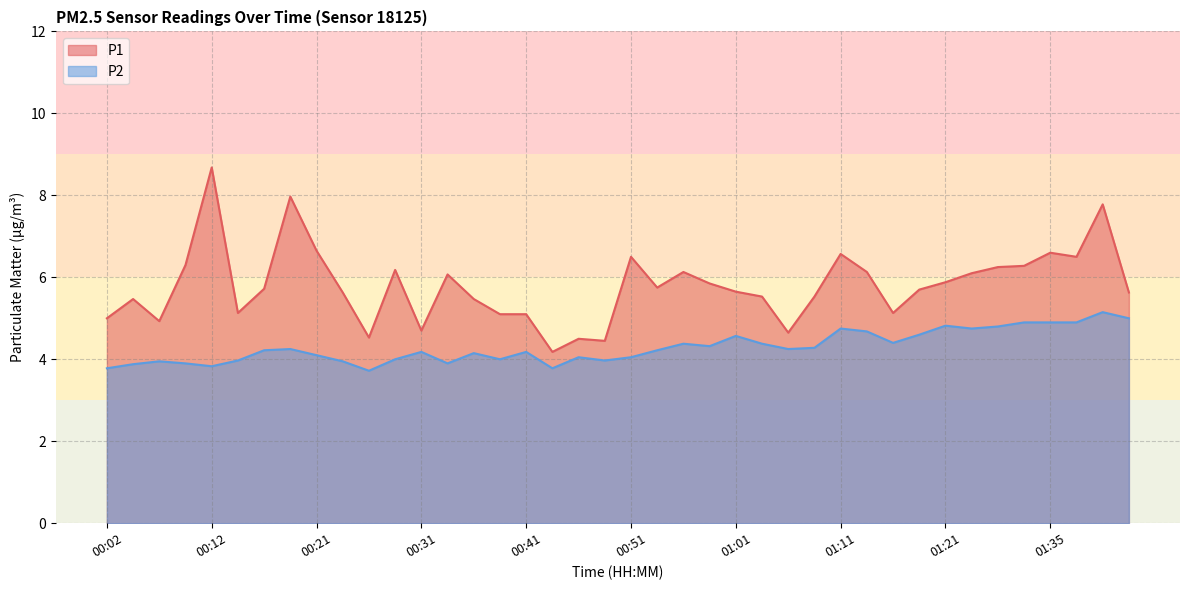

True or false: P1 and P2 cross at least once.

False